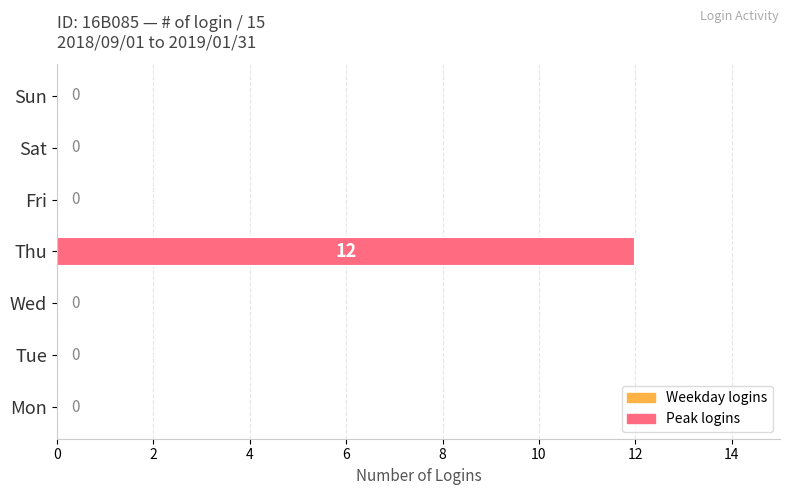

Which has a higher value, Thu or Mon?

Thu